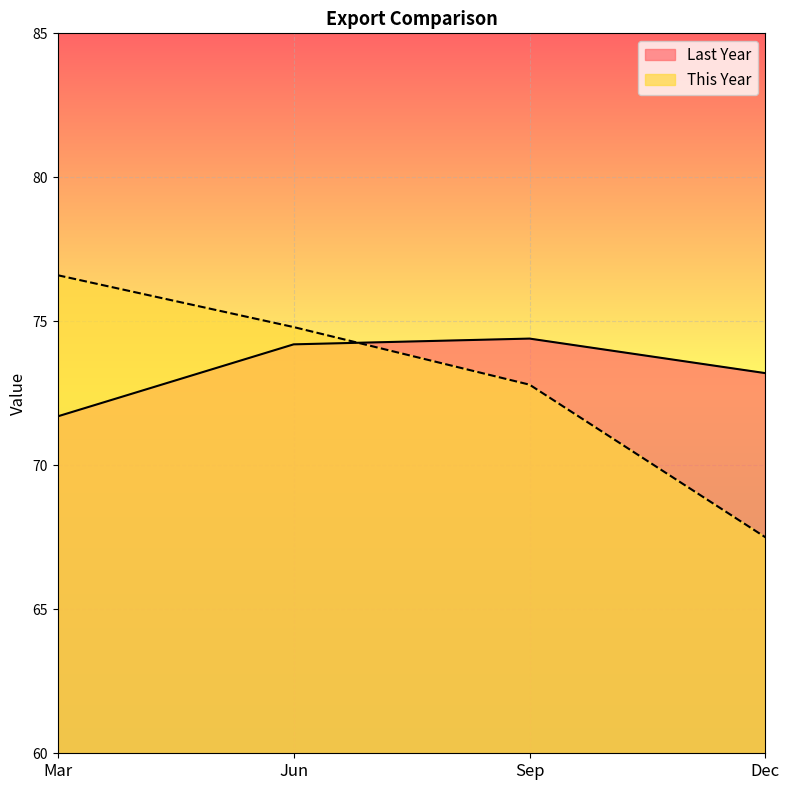

Rank the series by their maximum value, from highest to lowest.

This Year, Last Year